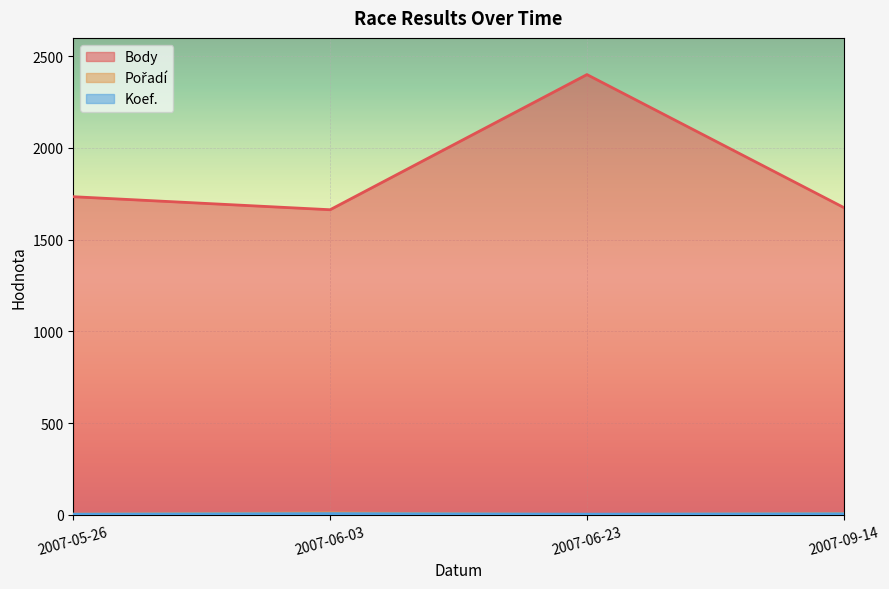

Between 2007-09-14 and 2007-06-03, which is larger?

2007-09-14